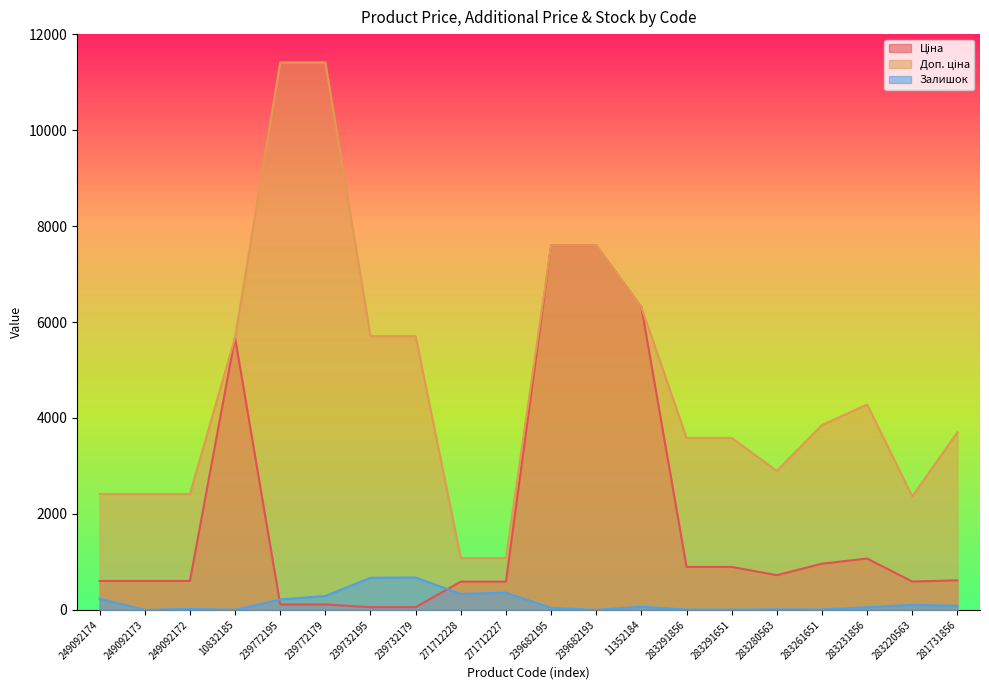

Is the value of Доп. ціна at 283291856 greater than the value of Ціна at 239772195?

Yes